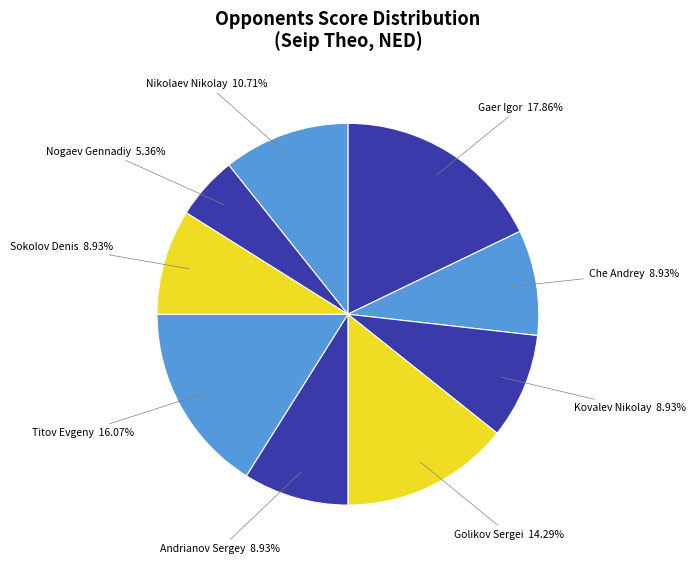

Does Kovalev Nikolay account for over 50% of the chart?

No